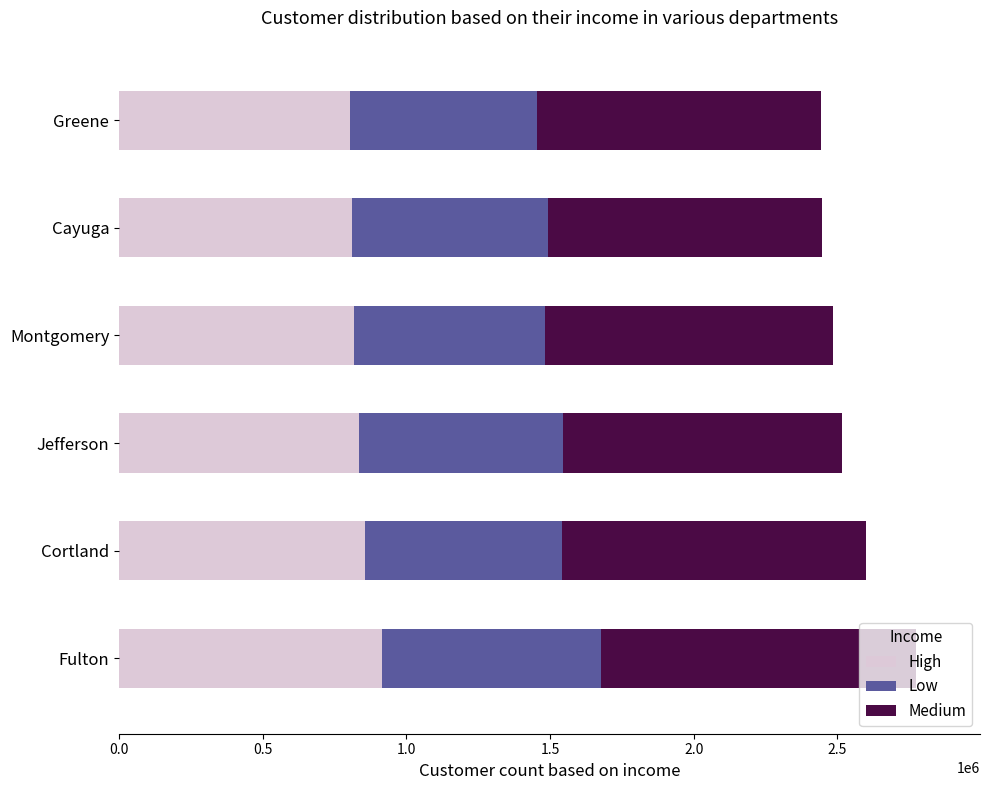

What is the difference between the maximum and minimum values in the High series?

112000.0